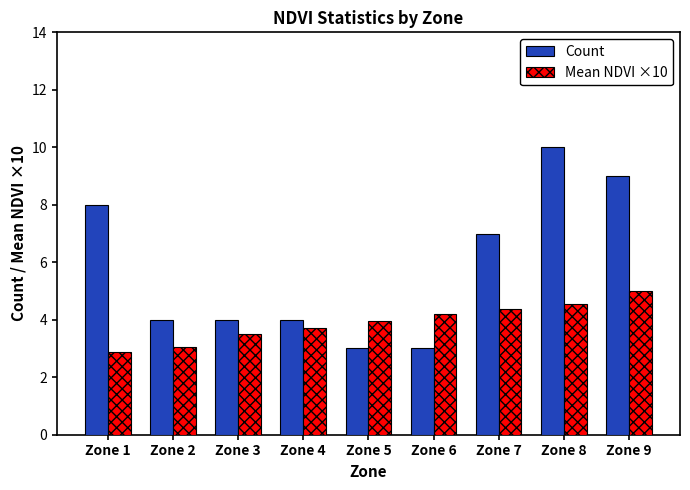

Does the chart contain any negative values?

No